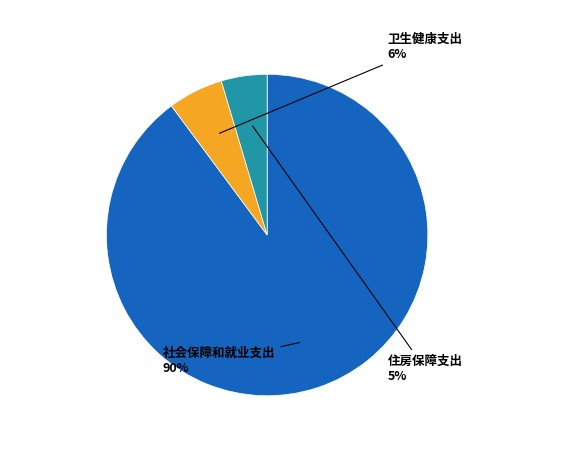

Is it true that 社会保障和就业支出 is 90% of the pie?

True